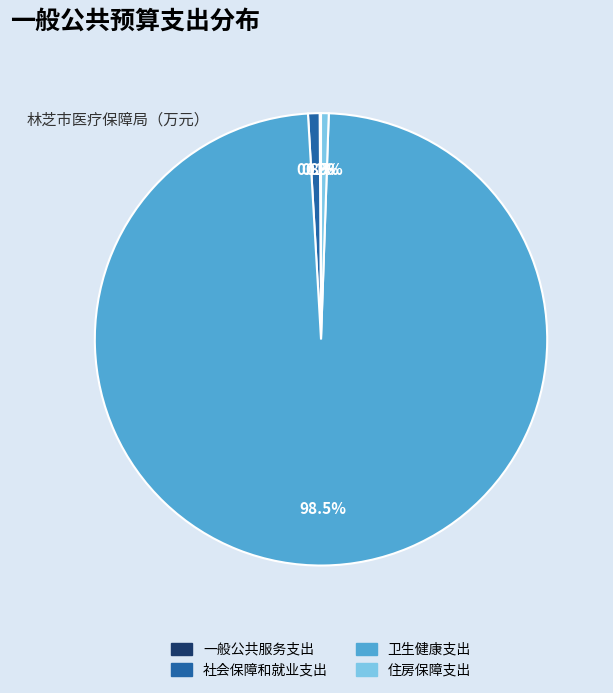

To the nearest percent, what is the average slice percentage?

25%